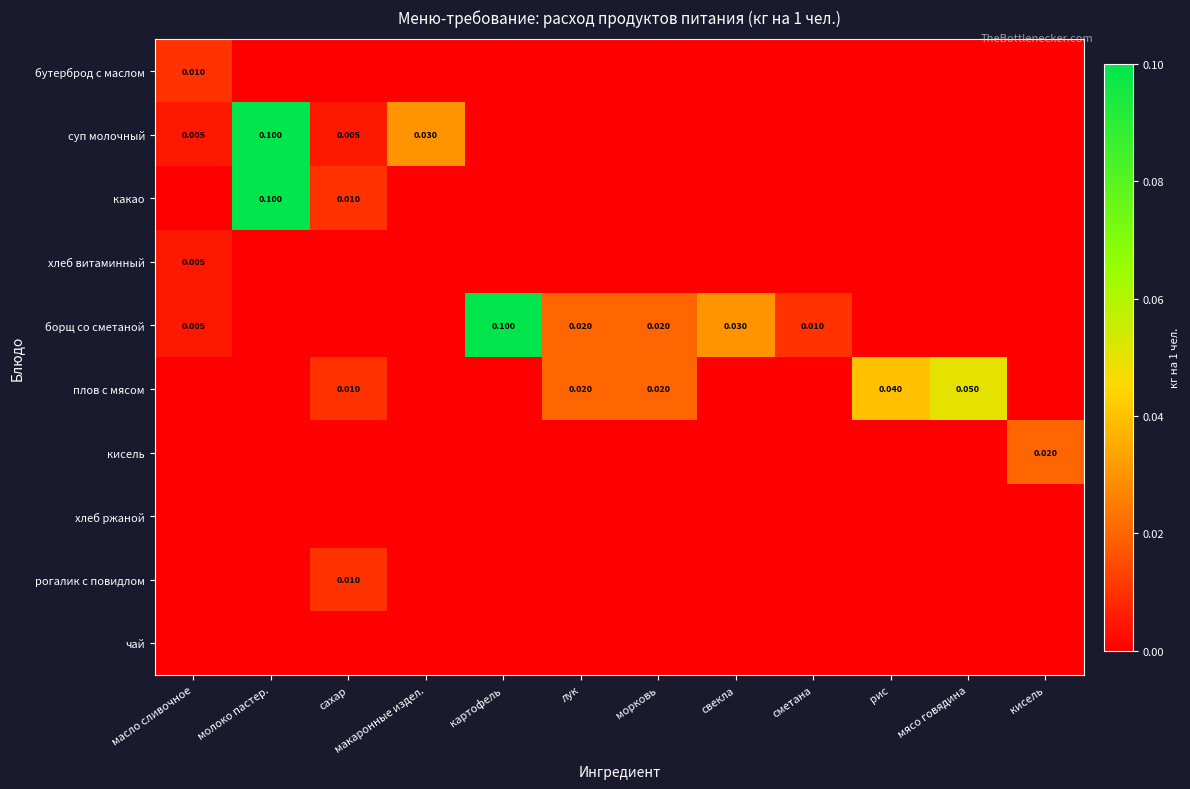

The кисель series shows 0.0 at кисель. True or false?

False